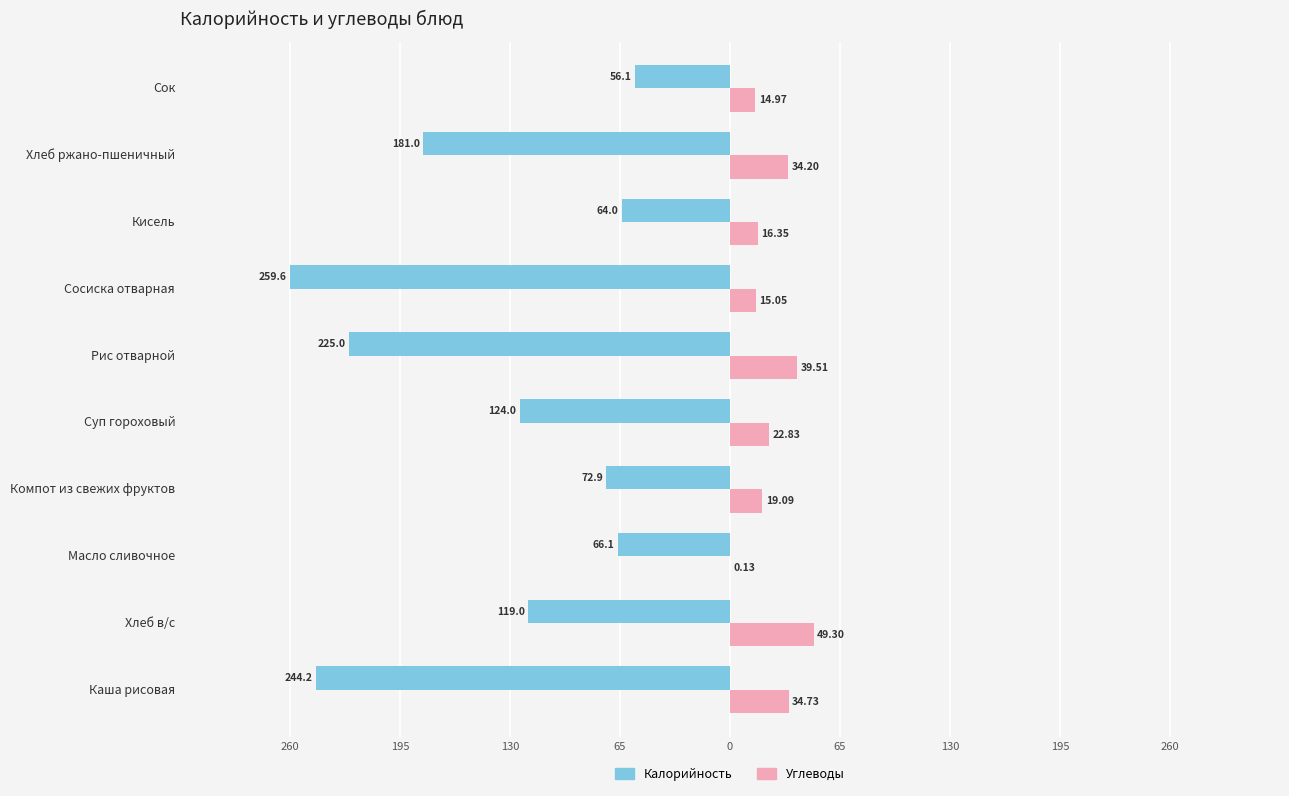

What are all the series names shown in the legend?

Калорийность, Углеводы